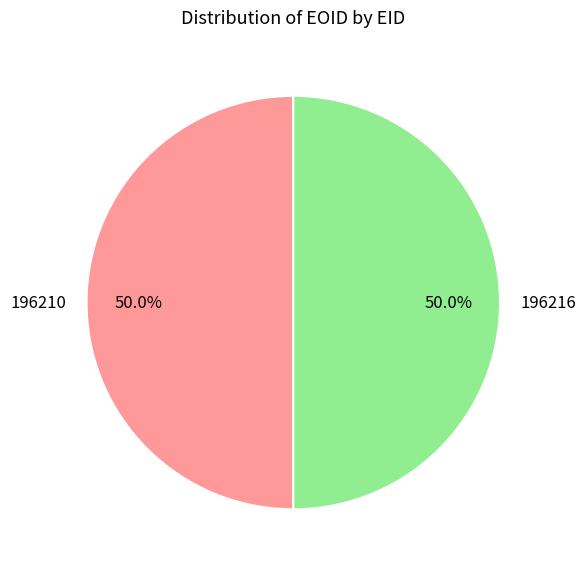

To the nearest percent, what portion does 196210 represent?

50%